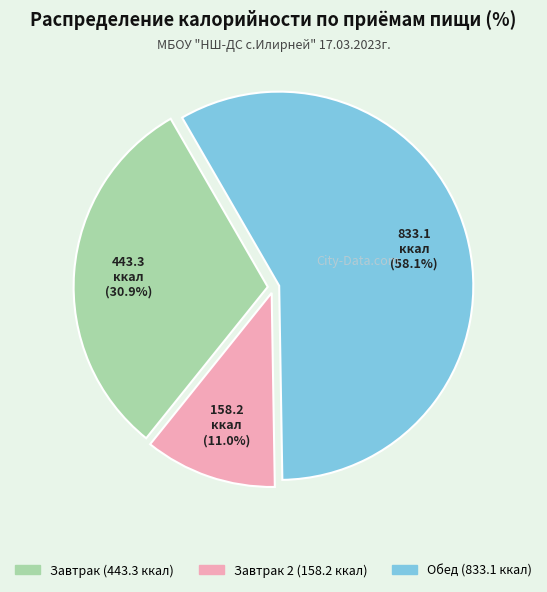

To the nearest percent, what is the difference between the largest and smallest slice percentages?

47%